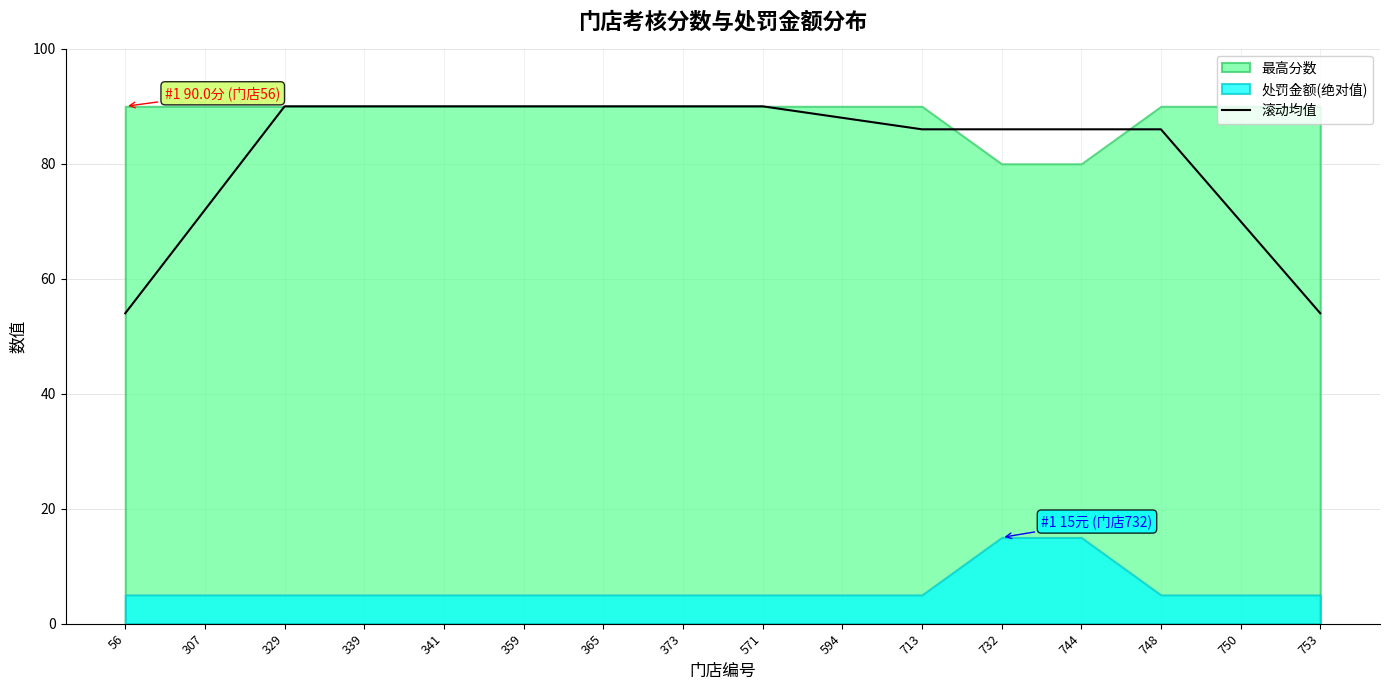

True or false: the data shows 88 at 594.

True